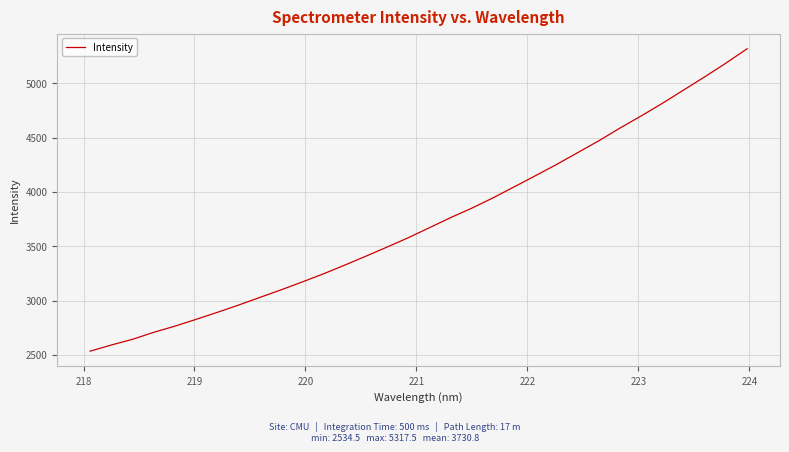

What is the smallest value displayed?

2534.5